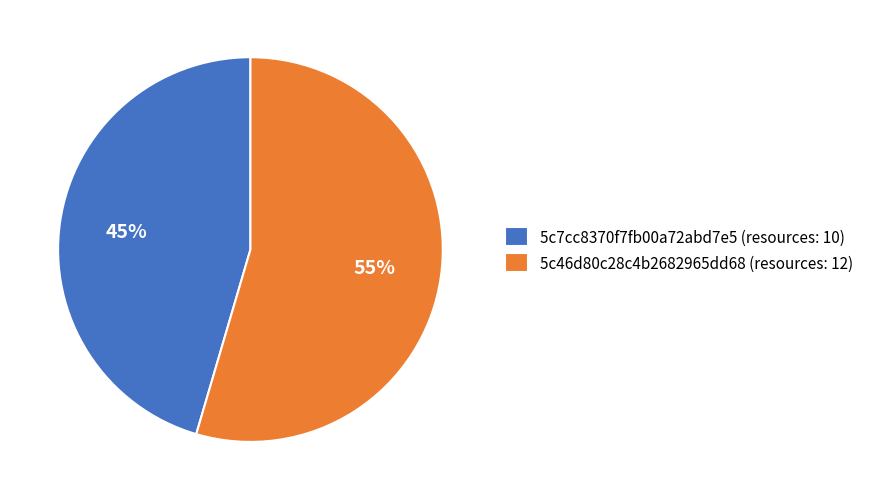

What is the ratio of the value at 5c7cc8370f7fb00a72abd7e5 to the value at 5c46d80c28c4b2682965dd68?

0.8